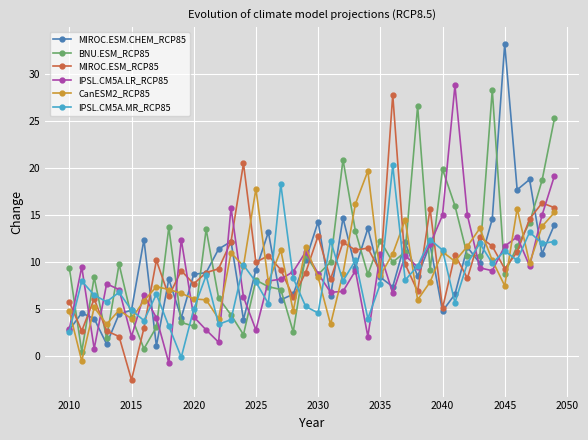

True or false: IPSL.CM5A.MR_RCP85 has more than 2 points higher than both neighbors.

True